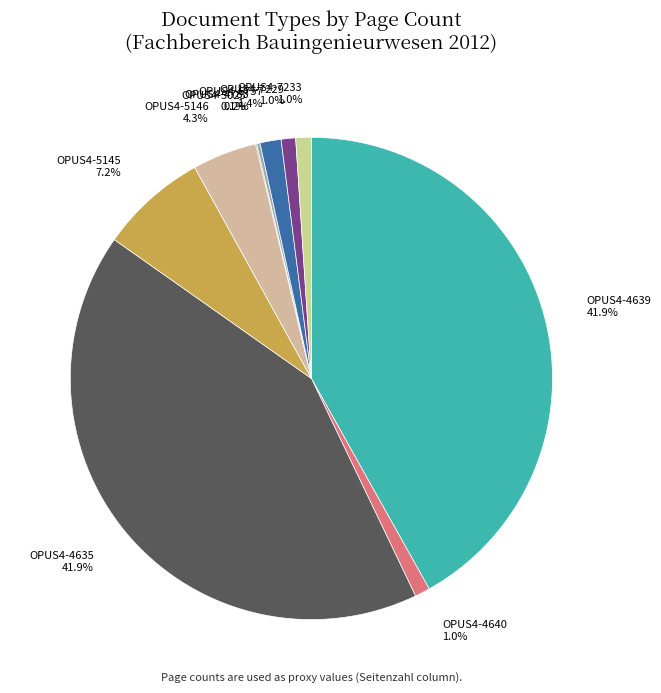

How much of the chart is everything except OPUS4-4639?

58.1%